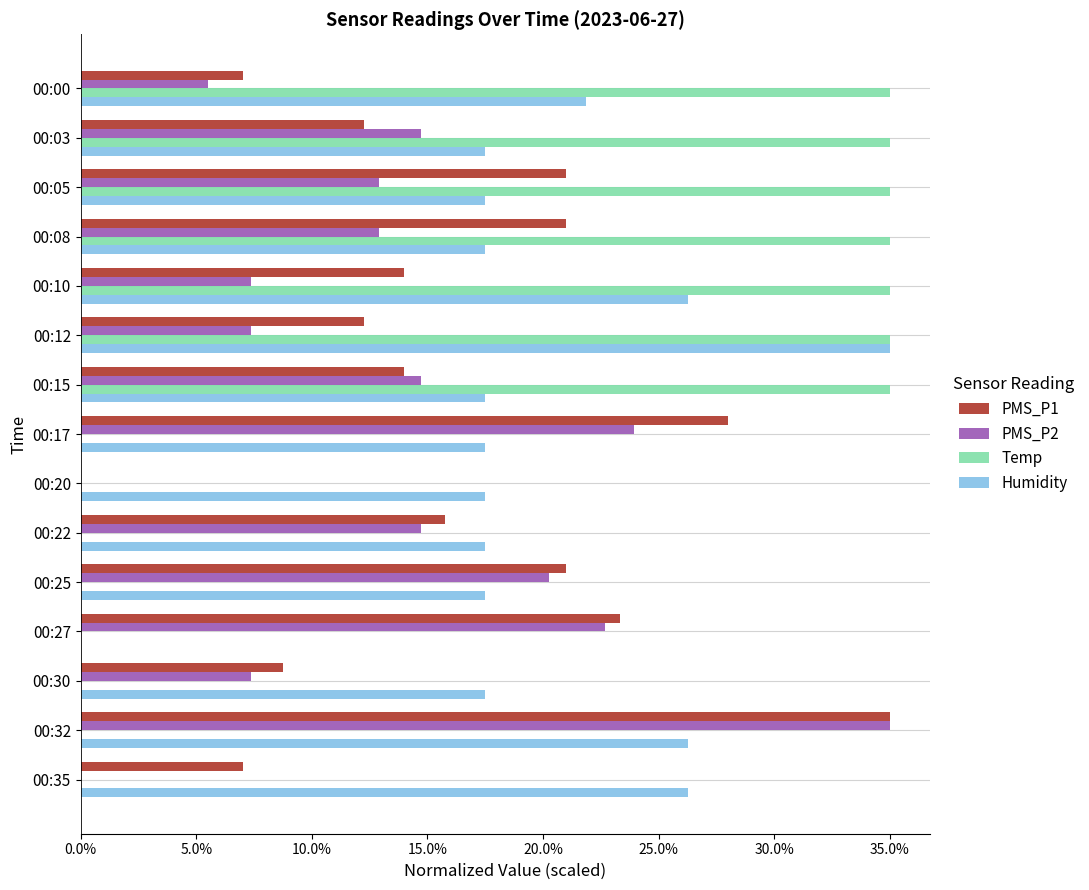

Which series has the largest total across all categories?

Humidity